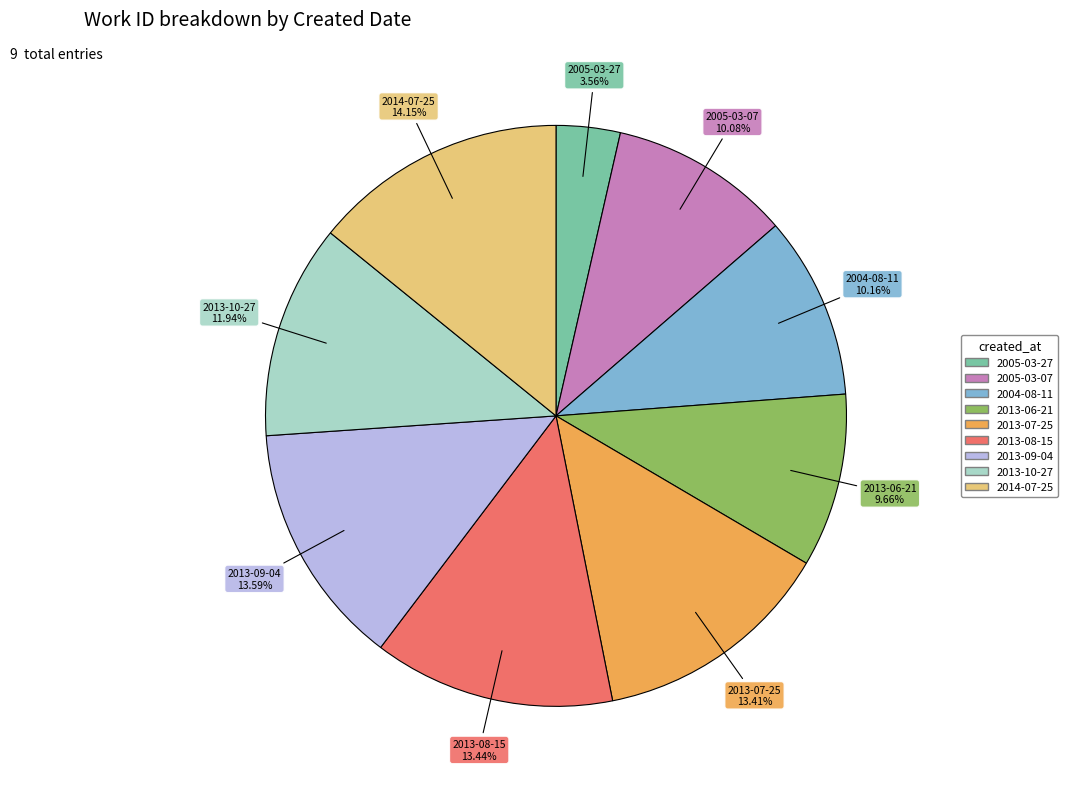

What is the ratio of the value at 2013-07-25 to the value at 2005-03-07?

1.3